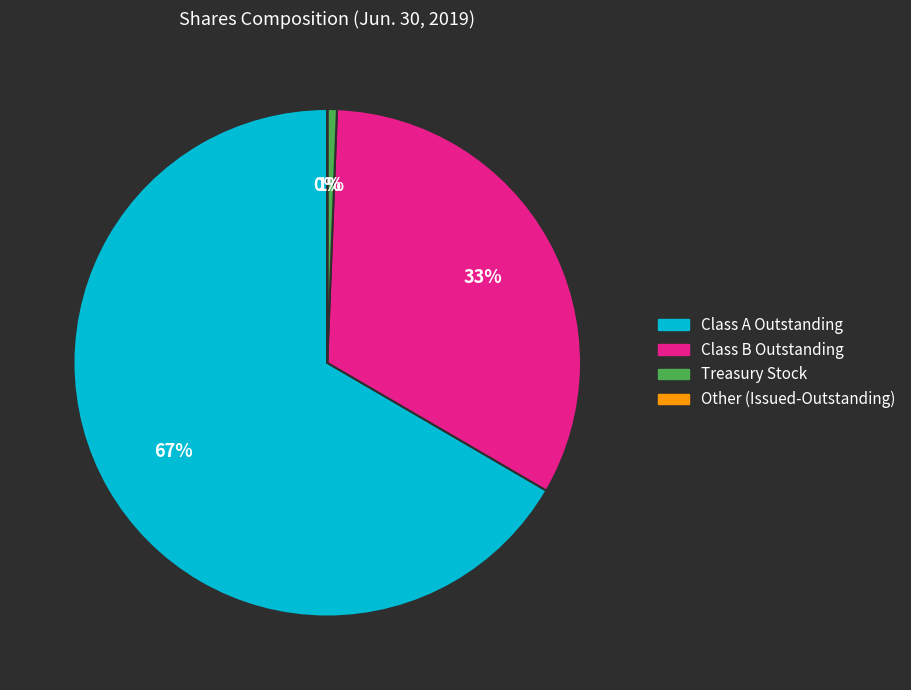

True or false: Class A Outstanding accounts for 67% of the total.

True